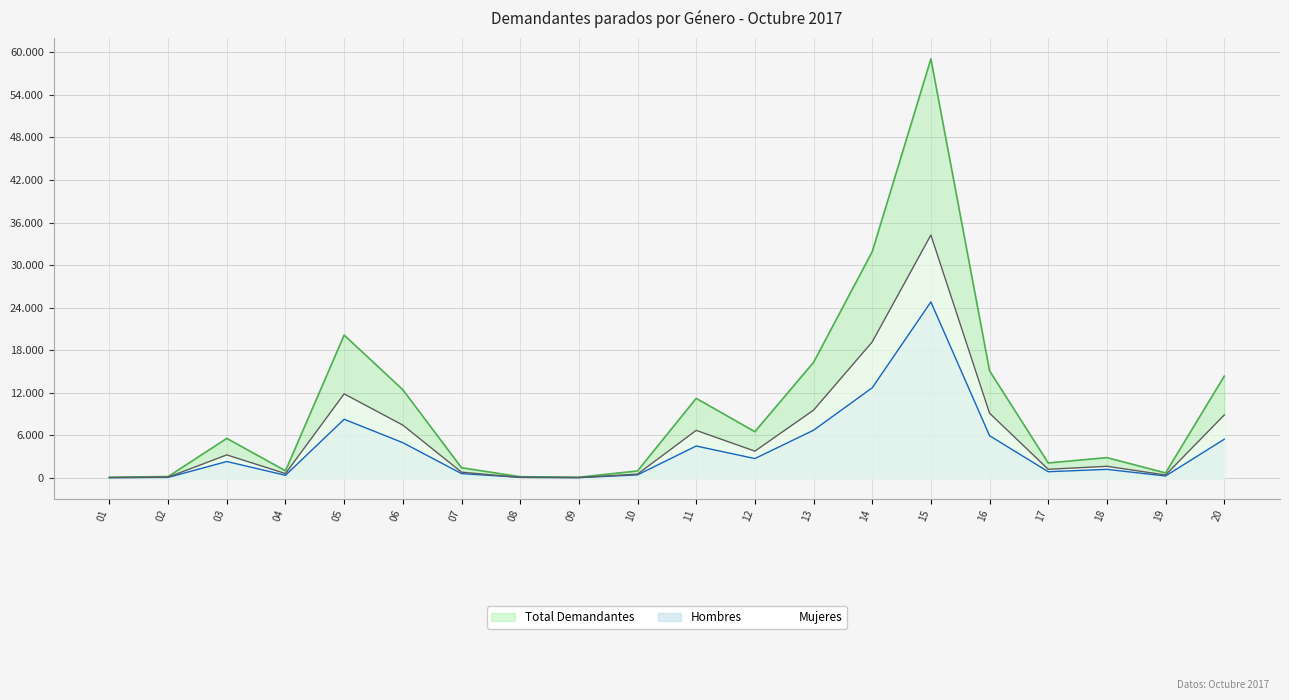

How many intersections are there between Hombres and Mujeres?

2